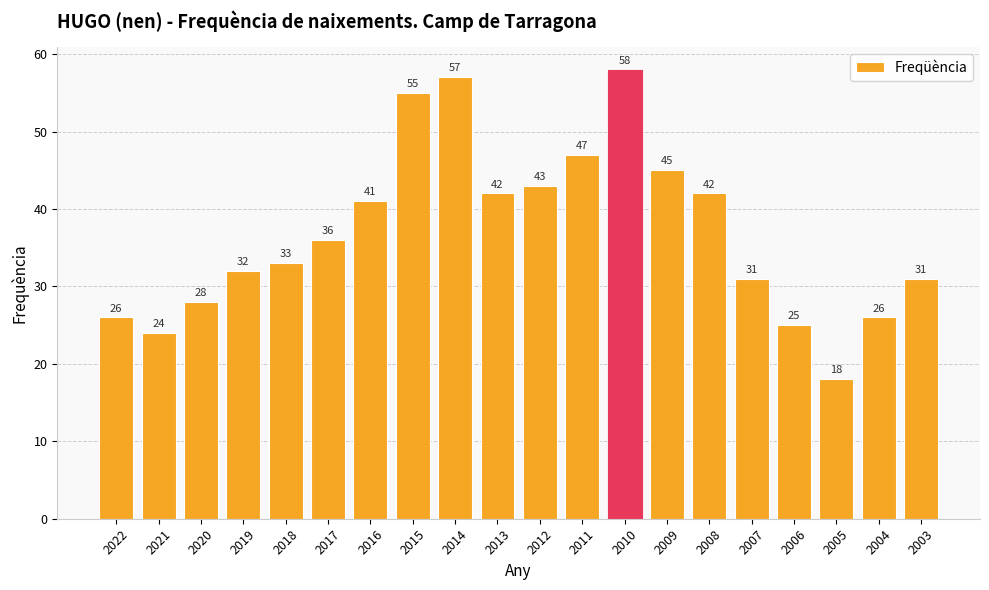

What is the difference between the maximum and minimum values?

40